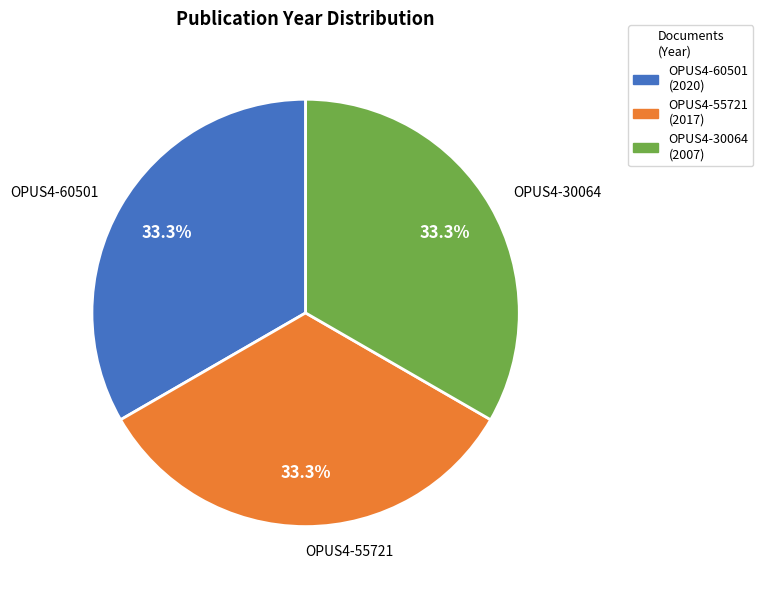

Does OPUS4-30064 account for over 50% of the chart?

No